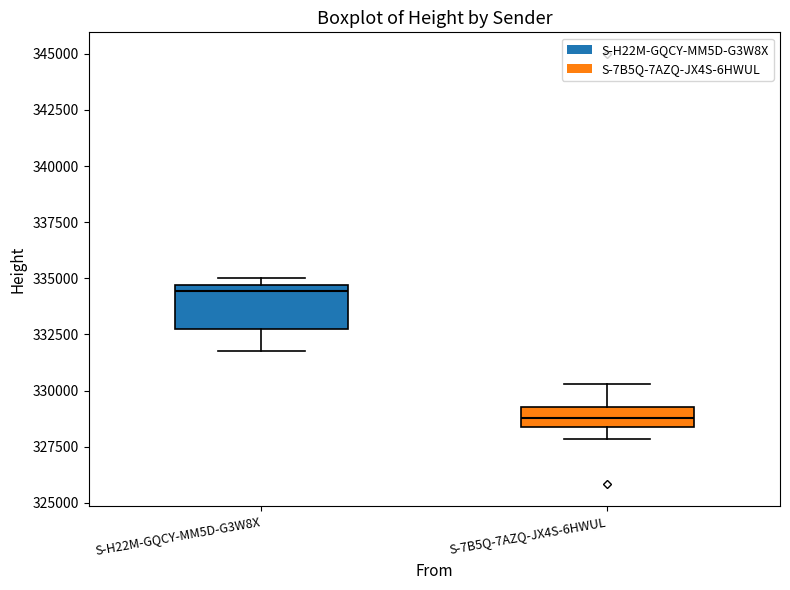

Reading left to right, transcribe this box plot: for each box, give where its median line is, the range the box spans, and where its two whiskers end, as read against the y-axis. The values are not printed on the chart, so give them approximately, as read against the axis.

S-H22M-GQCY-MM5D-G3W8X: median 334500 (just below the box's upper edge), box 333000 to 334500, whiskers 332000 to 335000
S-7B5Q-7AZQ-JX4S-6HWUL: median 329000, box 328500 to 329500, whiskers 328000 to 330500